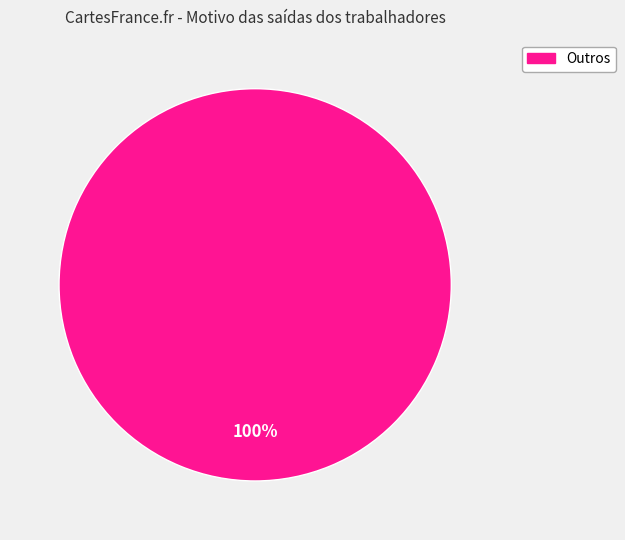

Does any single category account for the majority?

Yes